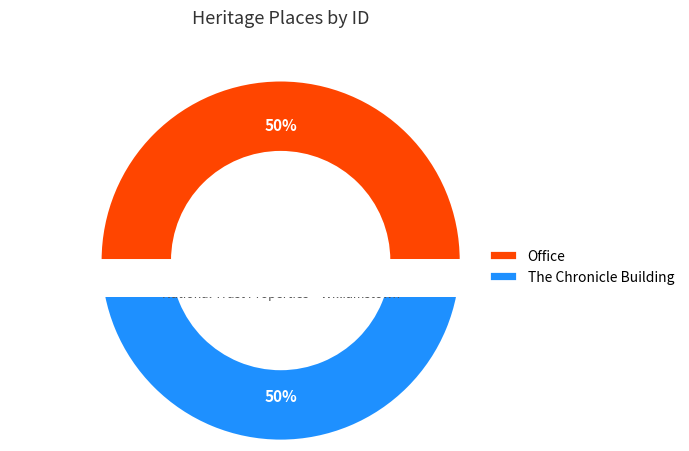

Which has a higher value, The Chronicle Building or Office?

The Chronicle Building